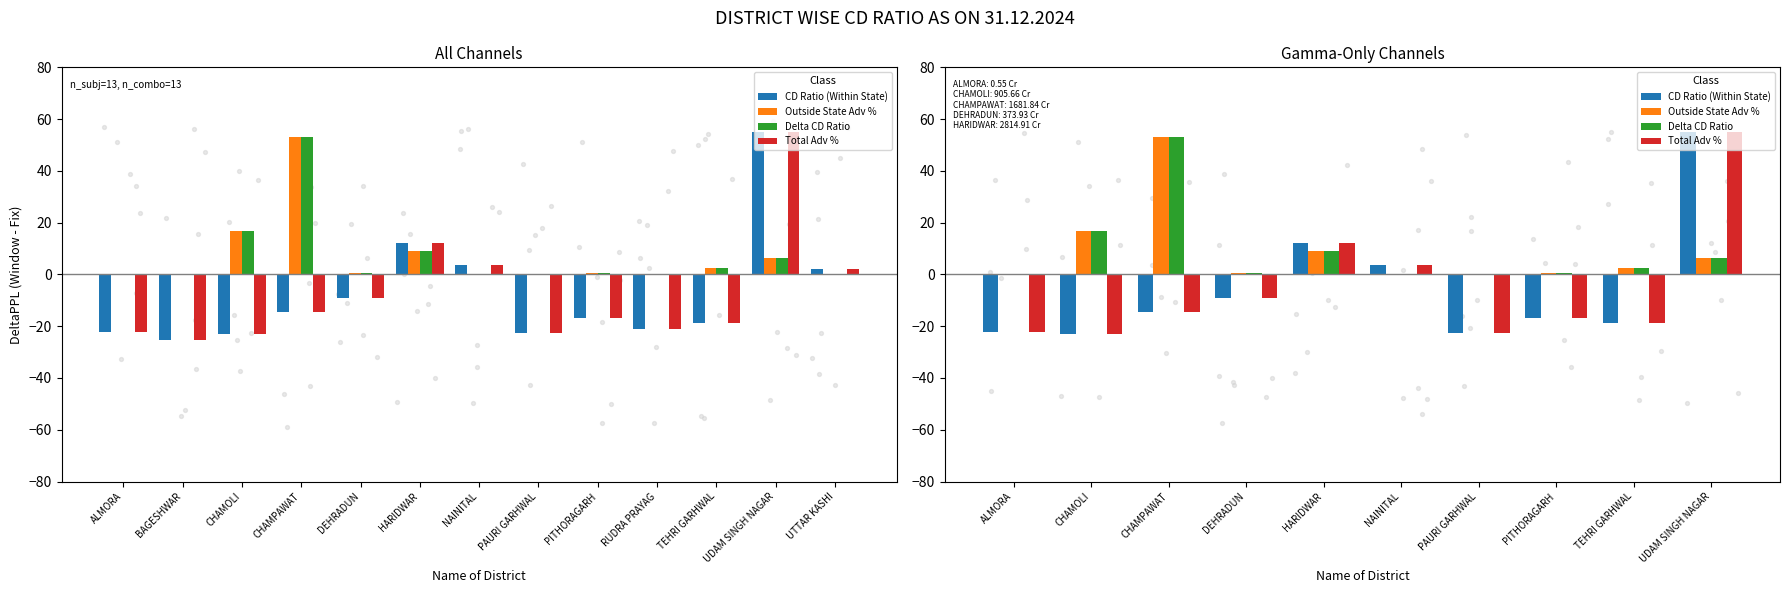

At how many categories does at least one series exceed 23?

2